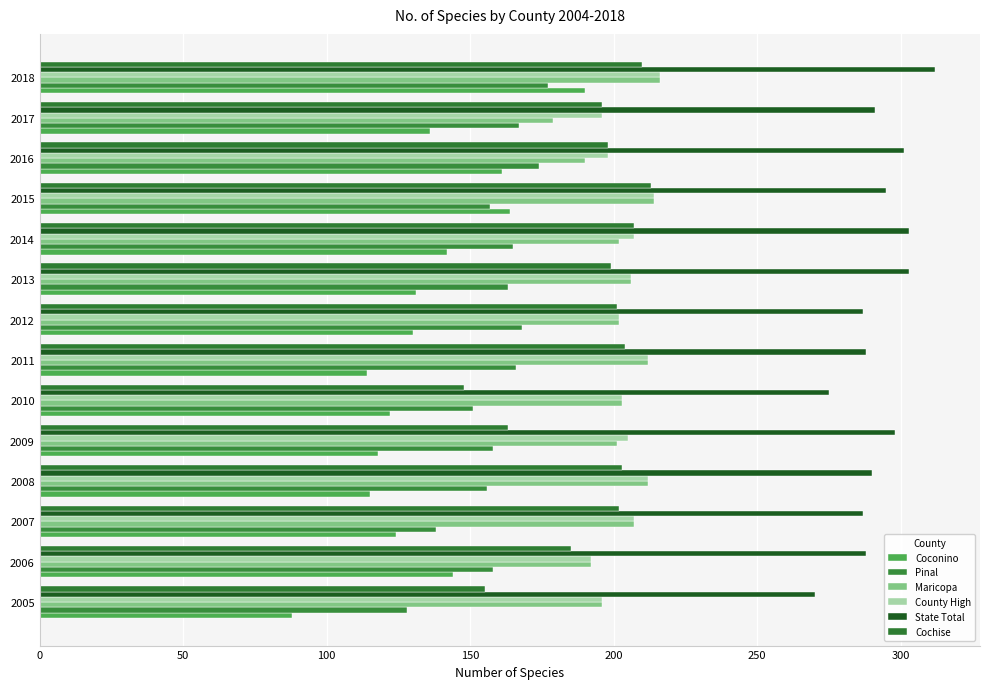

How many data points does each series have?

14